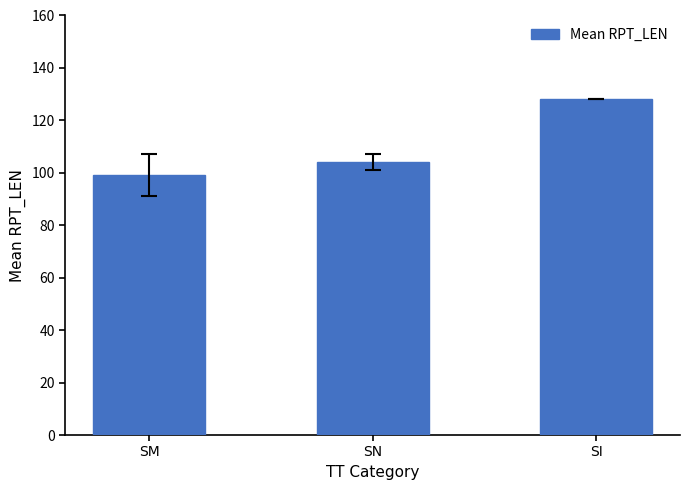

What is the average value?

110.4